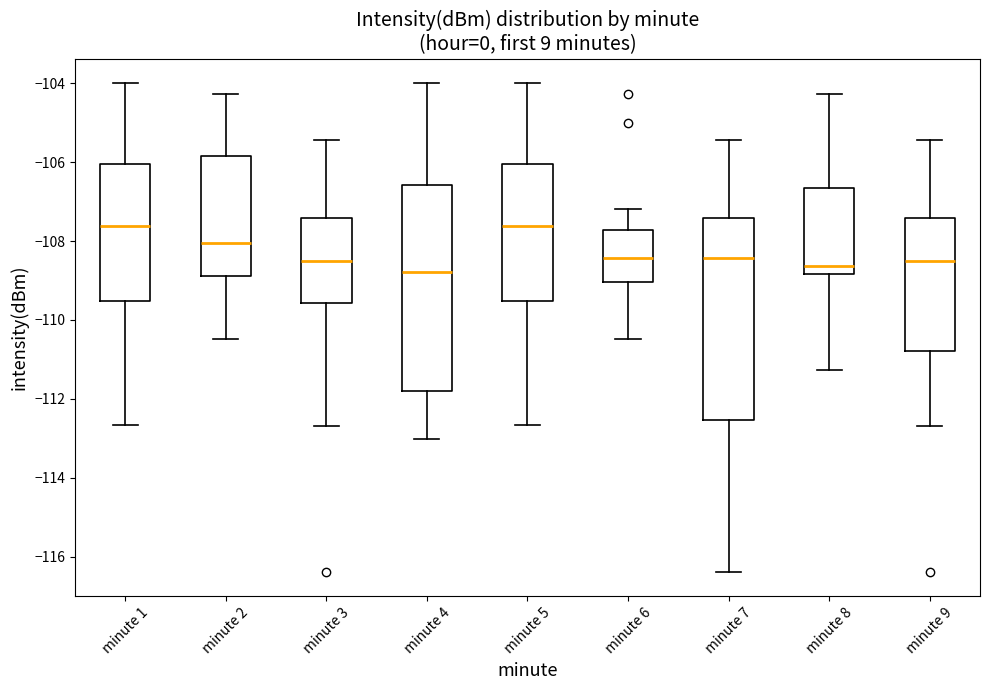

Reading left to right, transcribe this box plot: for each box, give where its median line is, the range the box spans, and where its two whiskers end, as read against the y-axis. The values are not printed on the chart, so give them approximately, as read against the axis.

minute 1: median -107.6, box -109.6 to -106.0, whiskers -112.6 to -104.0
minute 2: median -108.0, box -108.8 to -105.8, whiskers -110.4 to -104.2
minute 3: median -108.6, box -109.6 to -107.4, whiskers -112.6 to -105.4
minute 4: median -108.8, box -111.8 to -106.6, whiskers -113.0 to -104.0
minute 5: median -107.6, box -109.6 to -106.0, whiskers -112.6 to -104.0
minute 6: median -108.4, box -109.0 to -107.8, whiskers -110.4 to -107.2
minute 7: median -108.4, box -112.6 to -107.4, whiskers -116.4 to -105.4
minute 8: median -108.6, box -108.8 to -106.6, whiskers -111.2 to -104.2
minute 9: median -108.6, box -110.8 to -107.4, whiskers -112.6 to -105.4